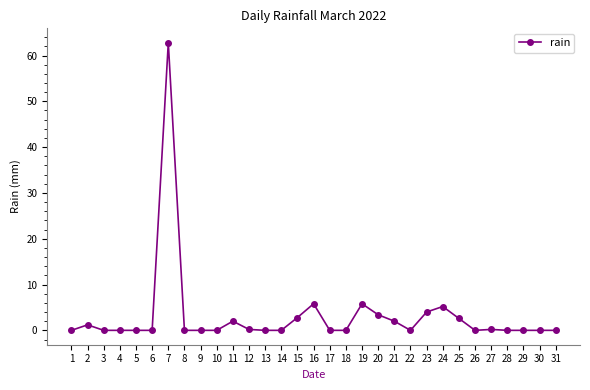

How many categories are shown in the chart?

31